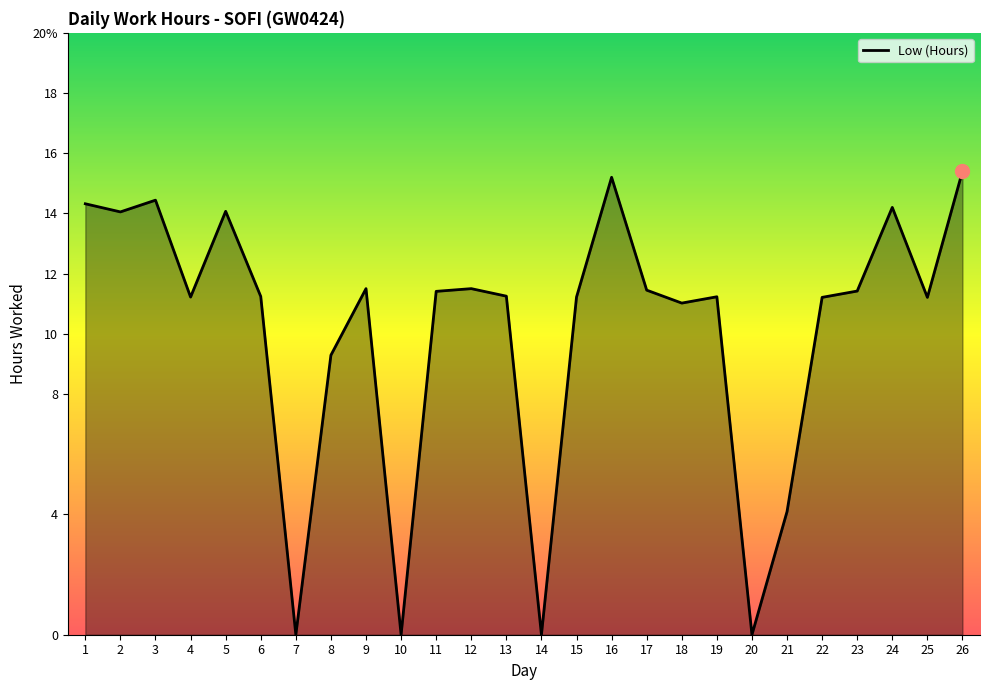

Does the chart have visible grid lines?

No